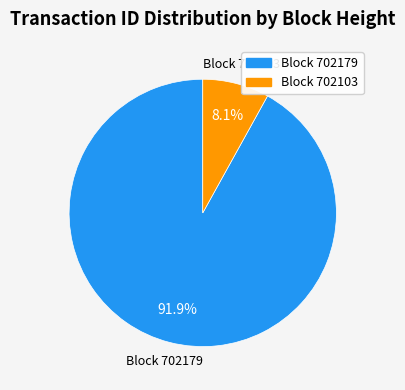

Which has a higher value, Block 702179 or Block 702103?

Block 702179